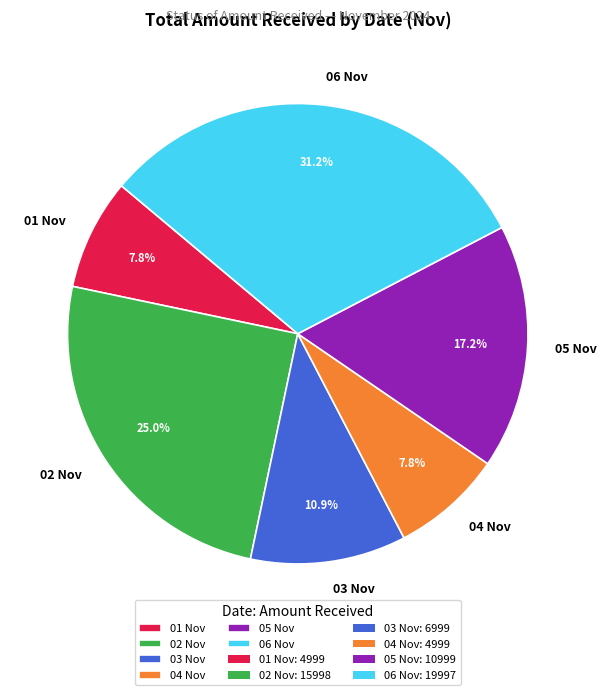

Count the number of slices in the pie.

6